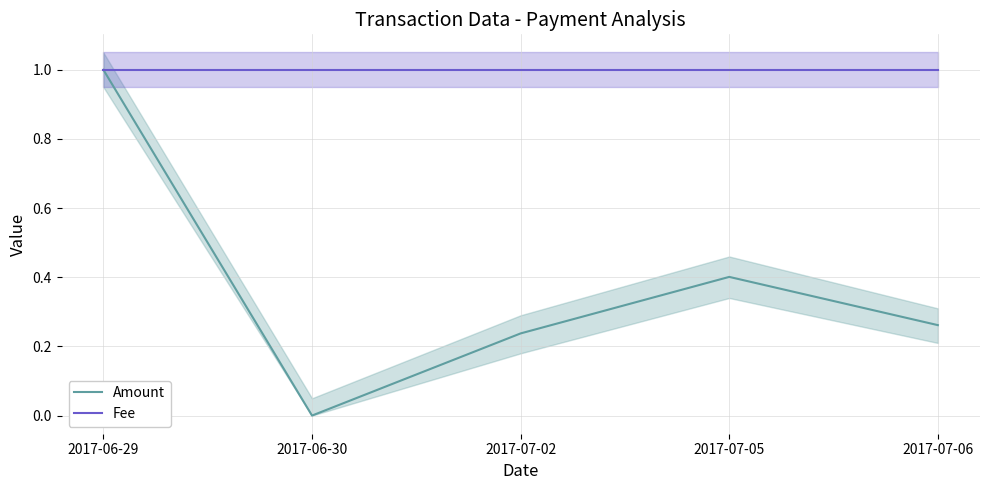

Which has a higher value, 2017-06-30 or 2017-07-05?

2017-07-05